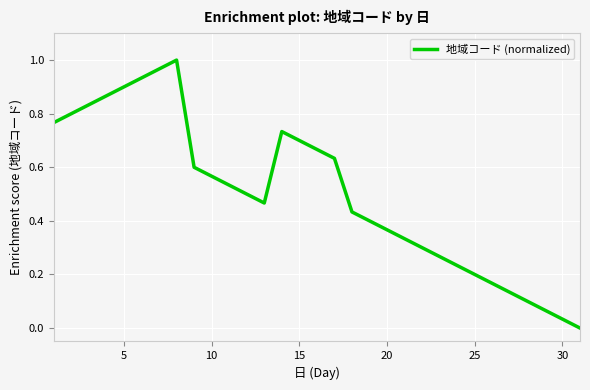

True or false: the data shows 0.3 at 15.

False